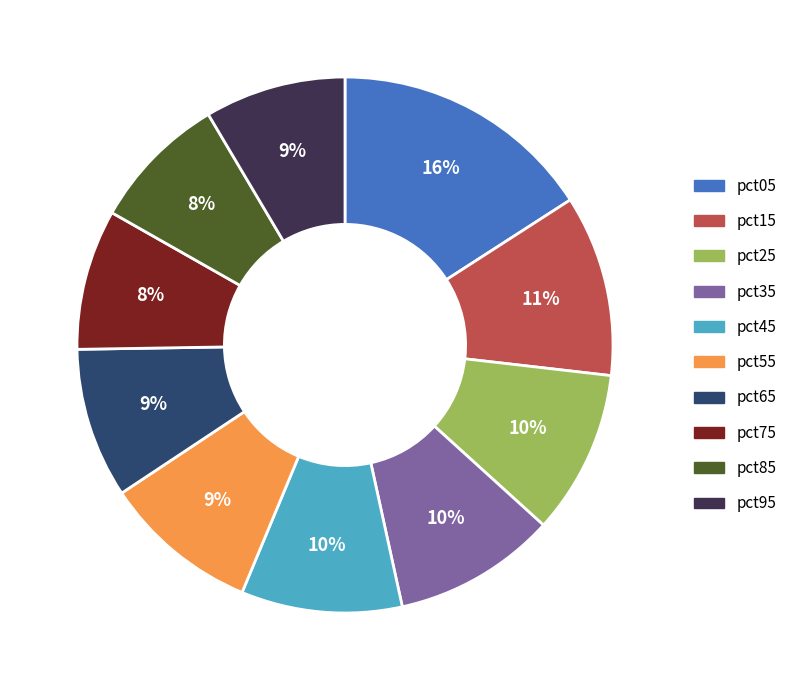

What is the largest slice in the pie chart?

pct05